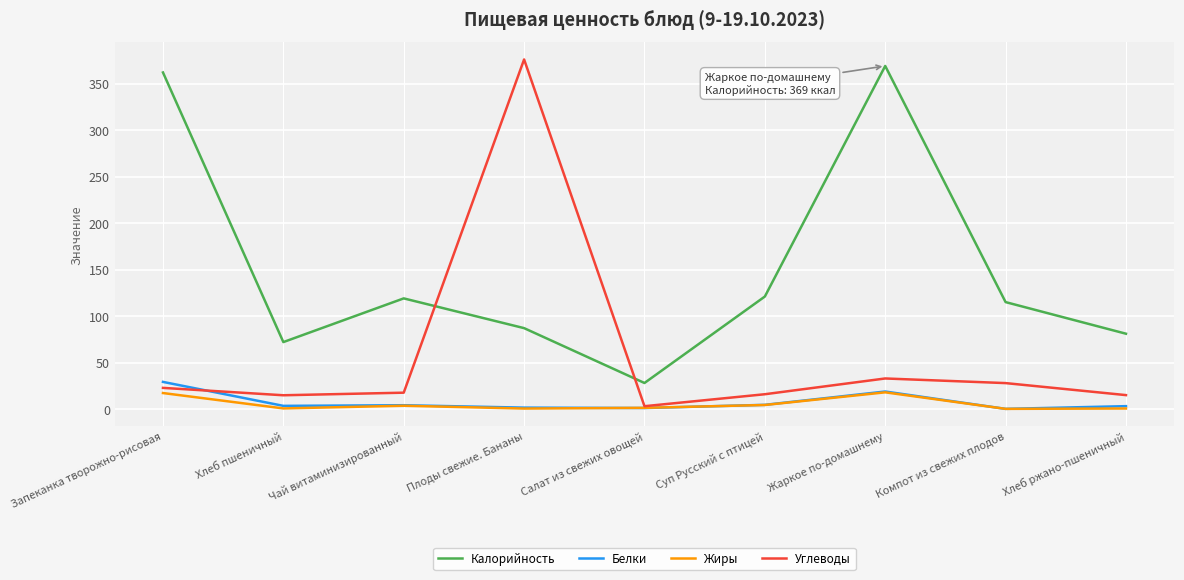

The Жиры series shows 17.9 at Жаркое по-домашнему. True or false?

True